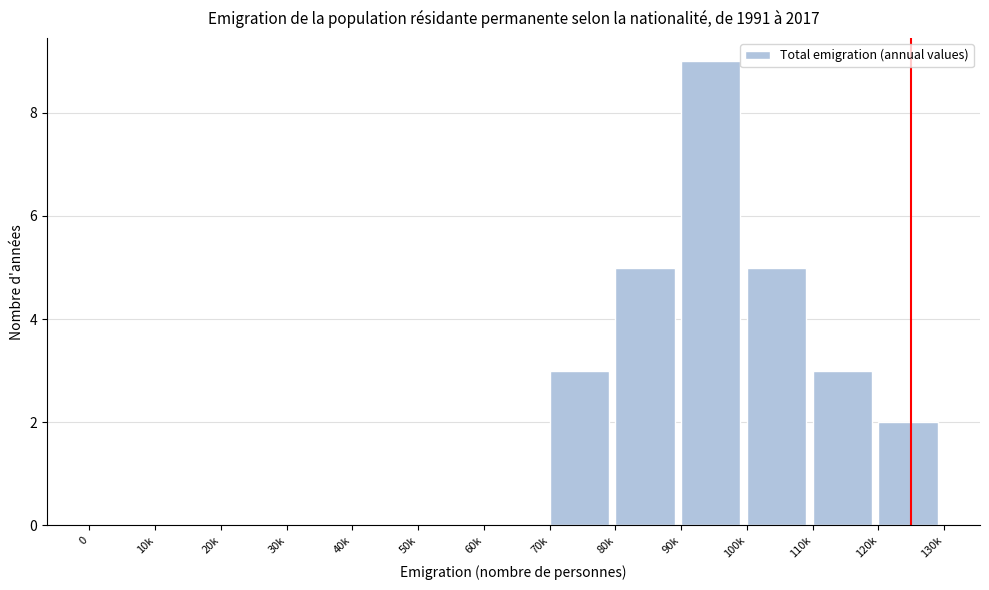

Reading left to right, list all the values displayed in this chart.

0=0	10k=0	20k=0	30k=0	40k=0	50k=0	60k=0	70k=3	80k=5	90k=9	100k=5	110k=3	120k=2